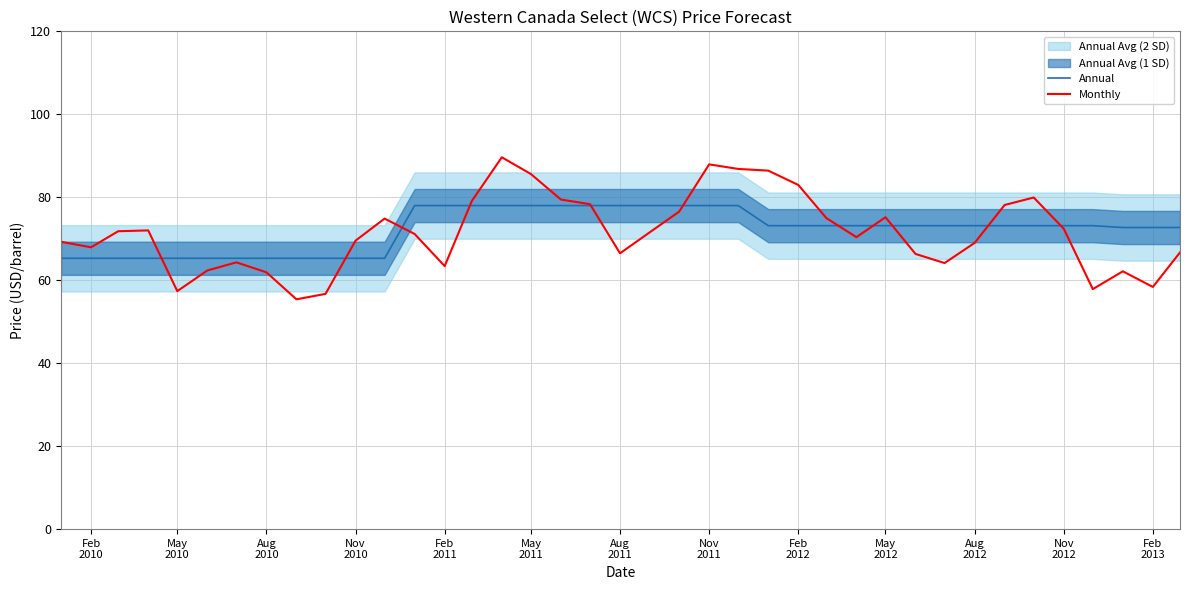

True or false: Monthly has a value of 16.4 at Nov
2010.

False